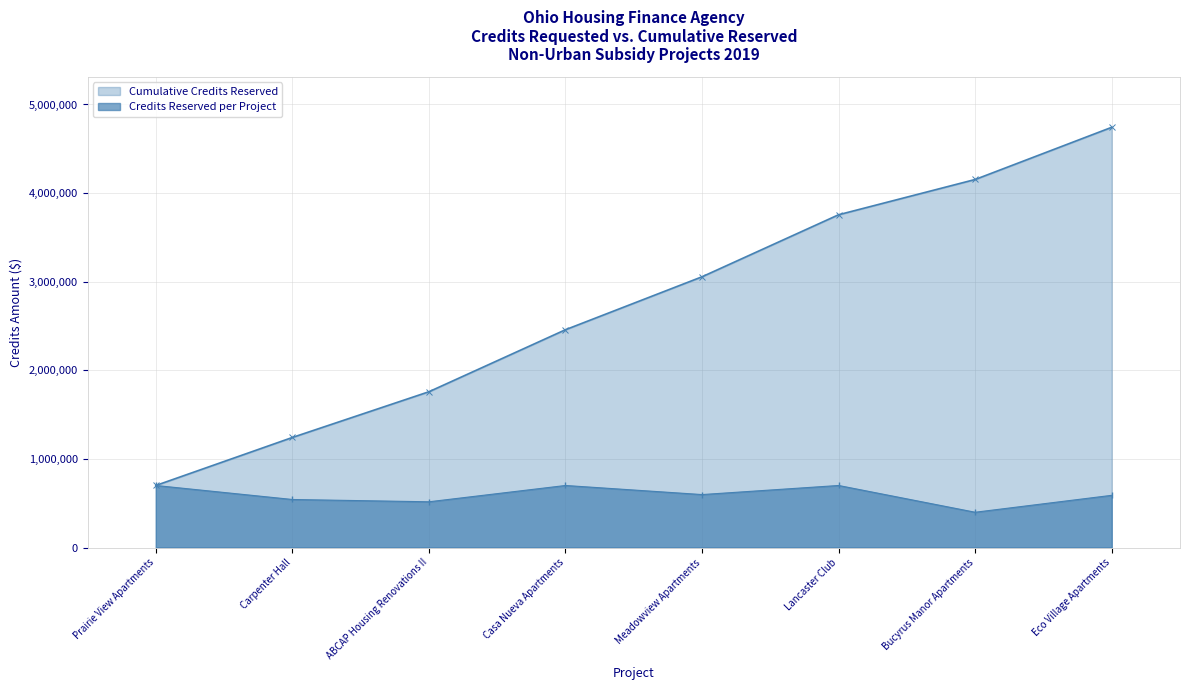

How many lines are shown in the chart?

2